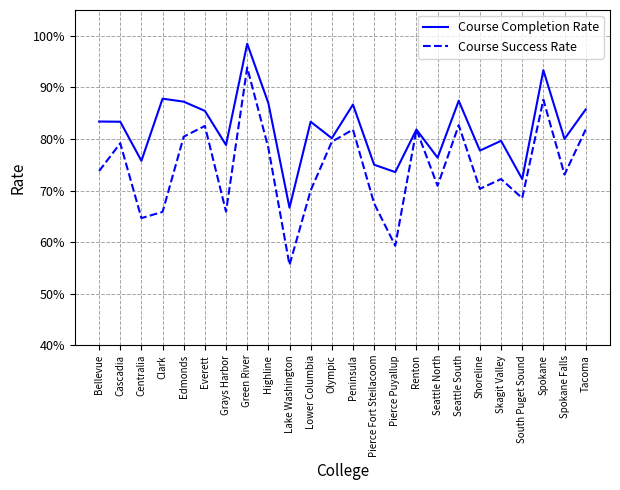

Reading left to right, what are all the values shown in this chart?

Course Completion Rate: Bellevue=0.8	Cascadia=0.8	Centralia=0.8	Clark=0.9	Edmonds=0.9	Everett=0.9	Grays Harbor=0.8	Green River=1.0	Highline=0.9	Lake Washington=0.7	Lower Columbia=0.8	Olympic=0.8	Peninsula=0.9	Pierce Fort Steilacoom=0.8	Pierce Puyallup=0.7	Renton=0.8	Seattle North=0.8	Seattle South=0.9	Shoreline=0.8	Skagit Valley=0.8	South Puget Sound=0.7	Spokane=0.9	Spokane Falls=0.8	Tacoma=0.9
Course Success Rate: Bellevue=0.7	Cascadia=0.8	Centralia=0.6	Clark=0.7	Edmonds=0.8	Everett=0.8	Grays Harbor=0.7	Green River=0.9	Highline=0.8	Lake Washington=0.6	Lower Columbia=0.7	Olympic=0.8	Peninsula=0.8	Pierce Fort Steilacoom=0.7	Pierce Puyallup=0.6	Renton=0.8	Seattle North=0.7	Seattle South=0.8	Shoreline=0.7	Skagit Valley=0.7	South Puget Sound=0.7	Spokane=0.9	Spokane Falls=0.7	Tacoma=0.8